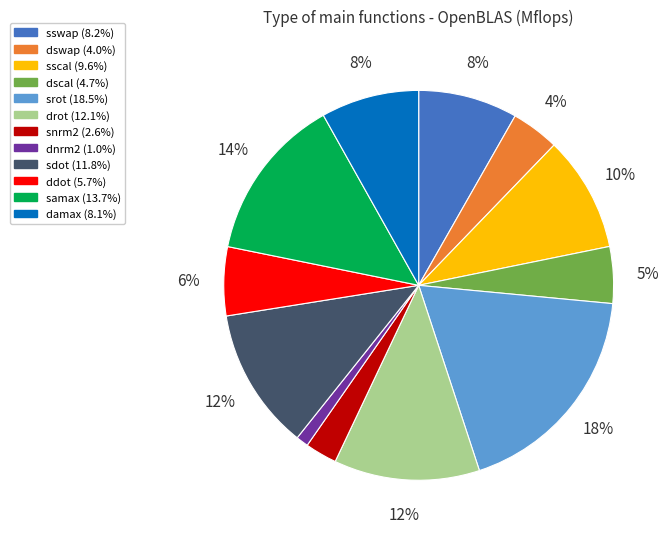

To the nearest percent, what portion does samax represent?

14%